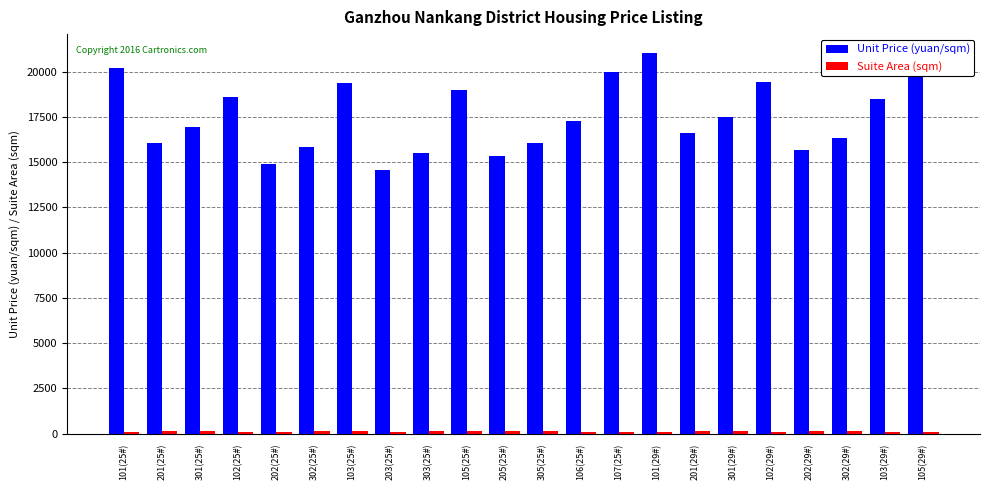

What is the difference between the maximum and minimum values in the Unit Price (yuan/sqm) series?

6458.0